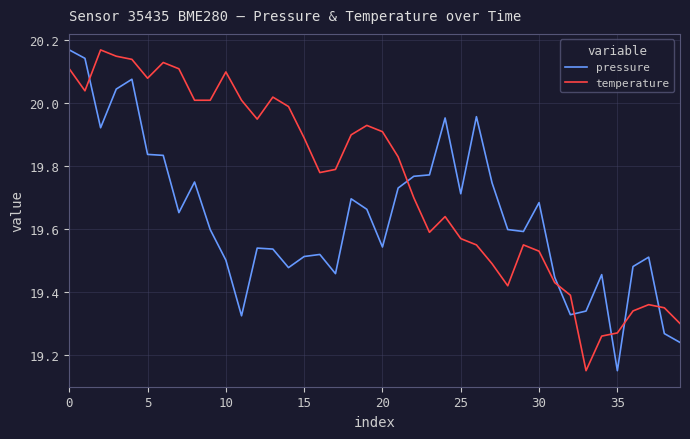

How many lines are shown in the chart?

2